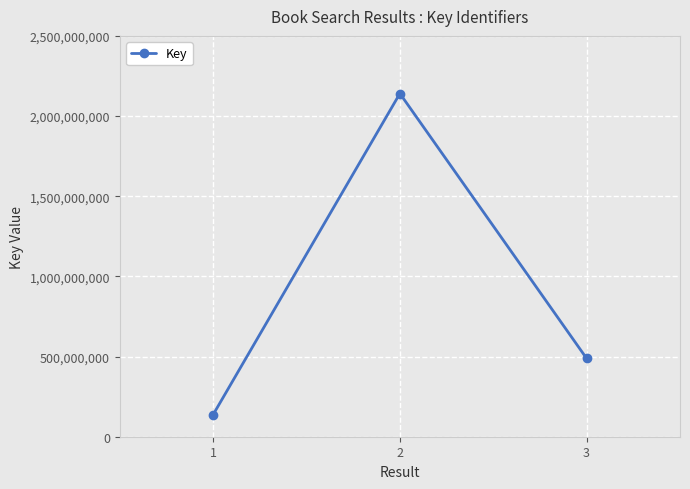

What is the ratio of the value at 2 to the value at 3?

4.4